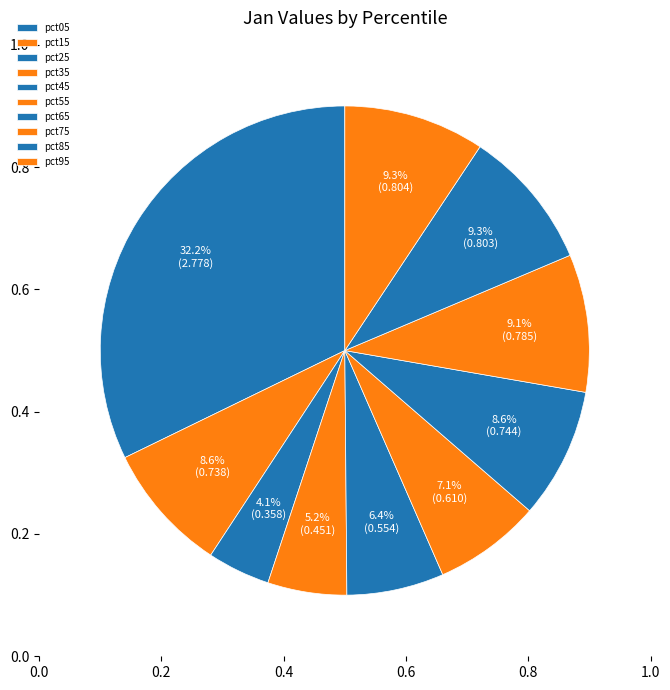

Which has a higher value, pct15 or pct75?

pct75